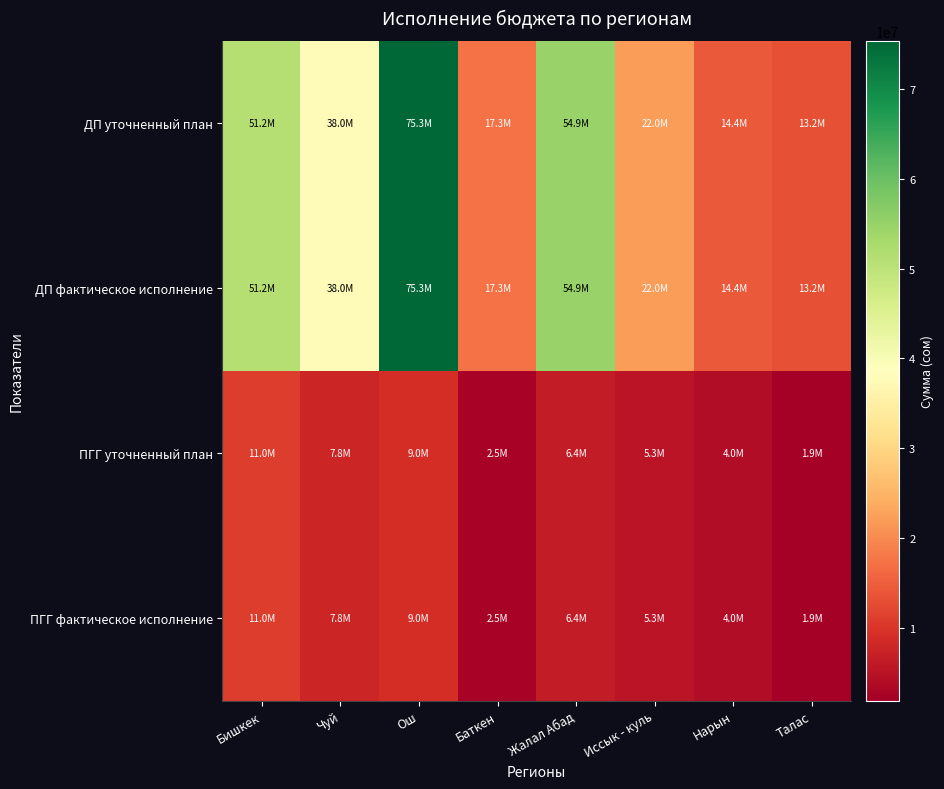

What is the total value across all series at Жалал Абад?

122742693.6